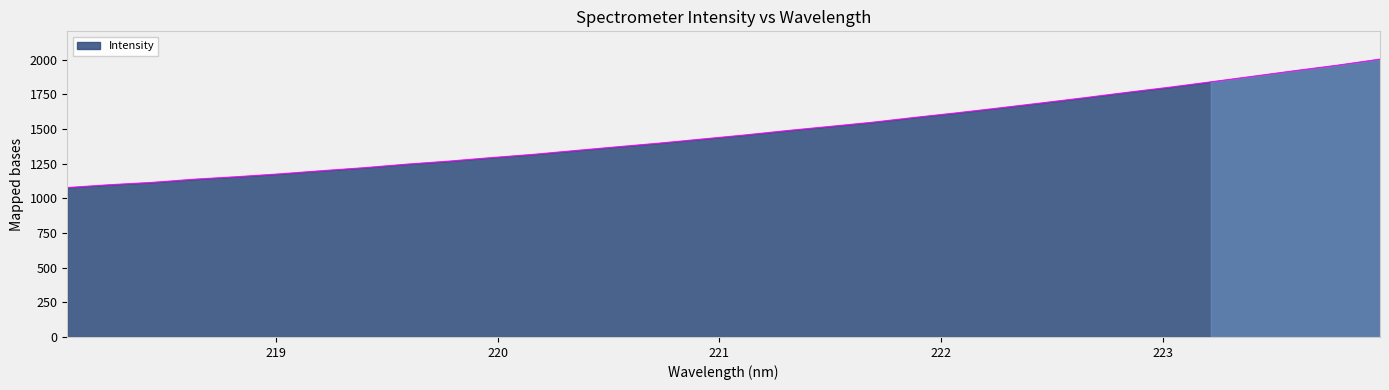

What is the smallest value displayed?

1077.1